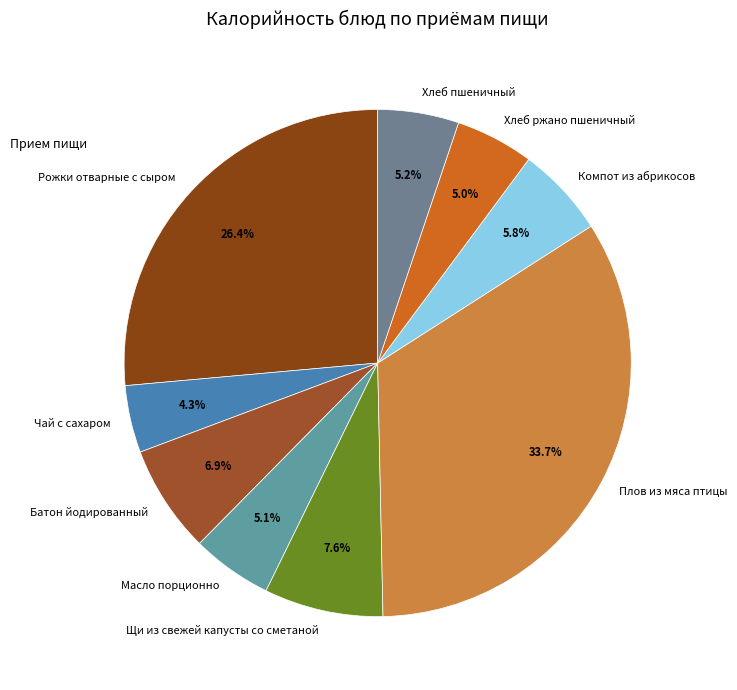

Is it true that Щи из свежей капусты со сметаной is 8% of the pie?

True